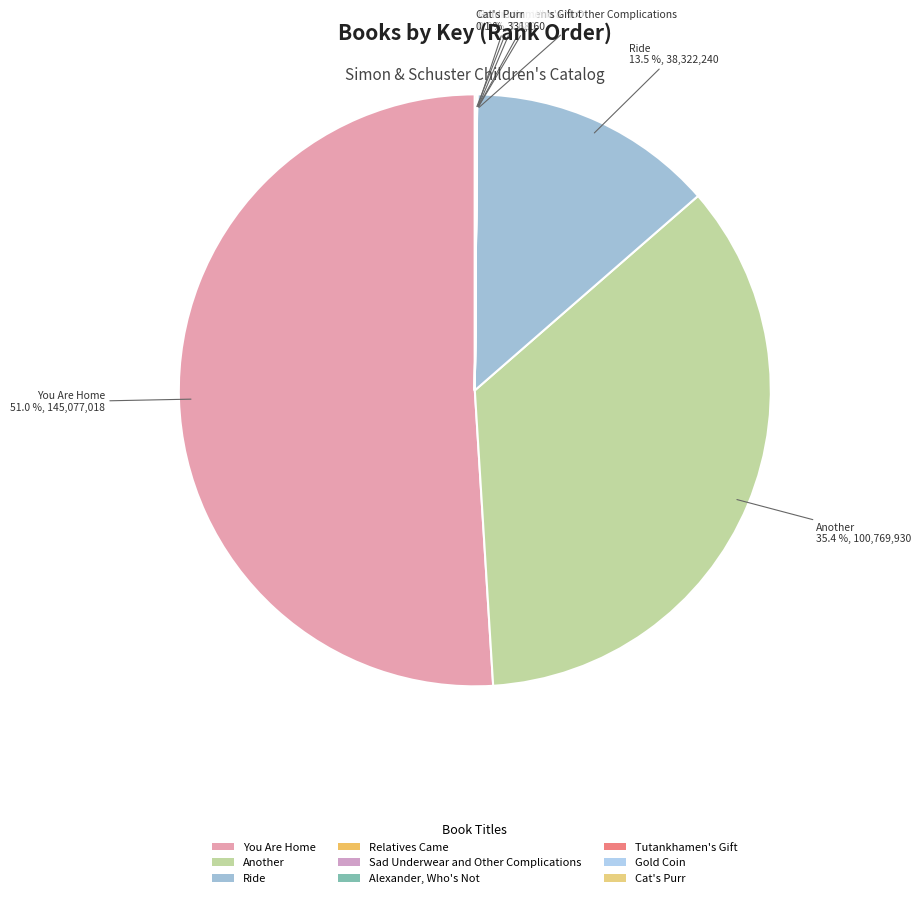

Which category has the biggest portion of the pie?

You Are Home